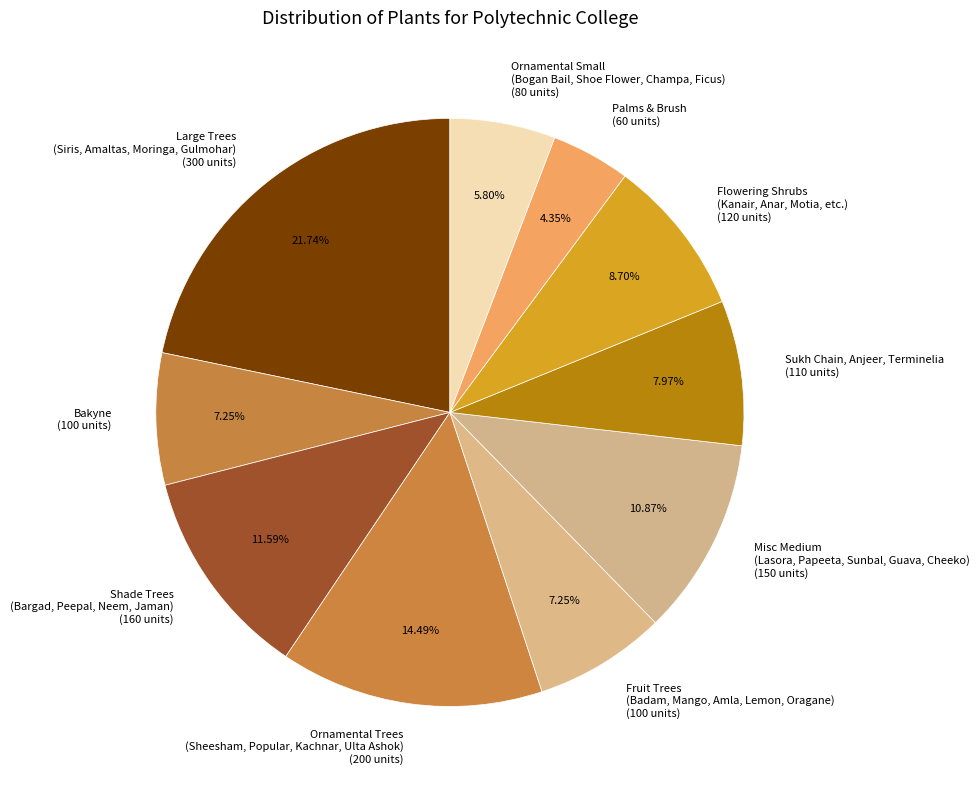

Which has a higher value, Misc Medium (Lasora, Papeeta, Sunbal, Guava, Cheeko) (150 units) or Shade Trees (Bargad, Peepal, Neem, Jaman) (160 units)?

Shade Trees (Bargad, Peepal, Neem, Jaman) (160 units)